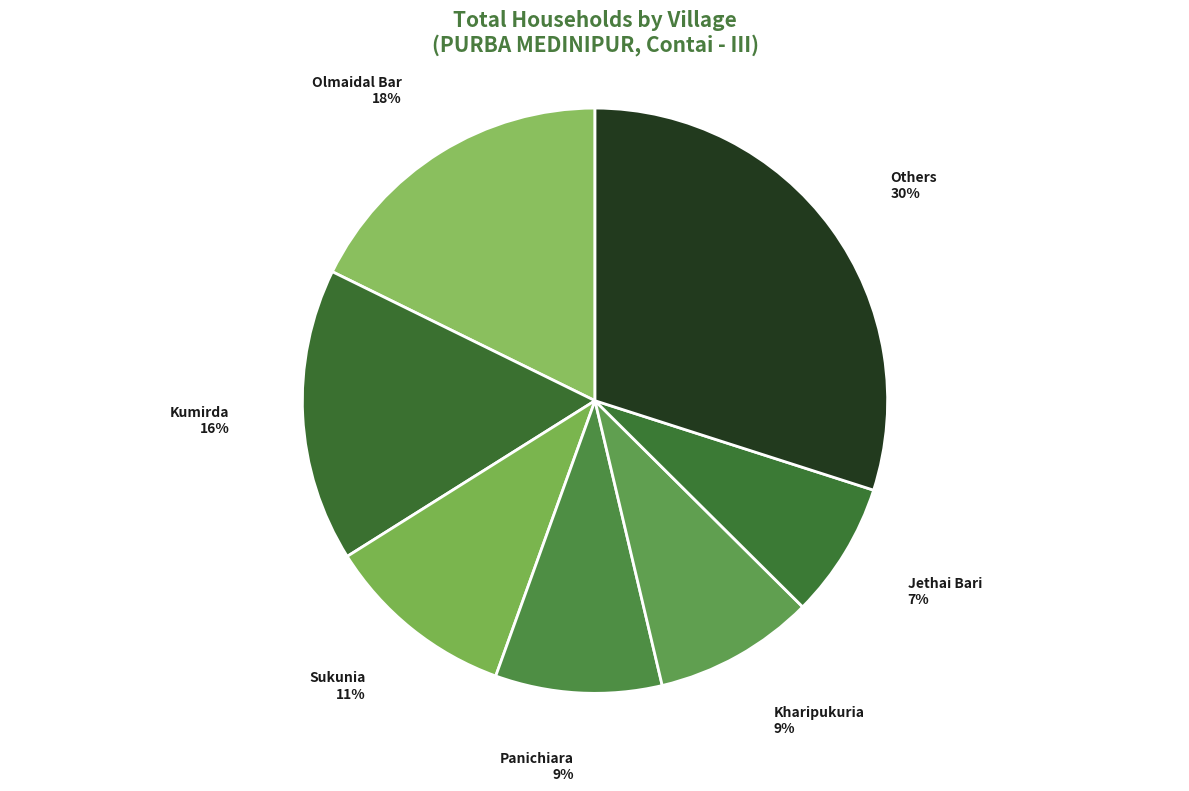

Is the sum of Panichiara and Olmaidal Bar greater than half?

No